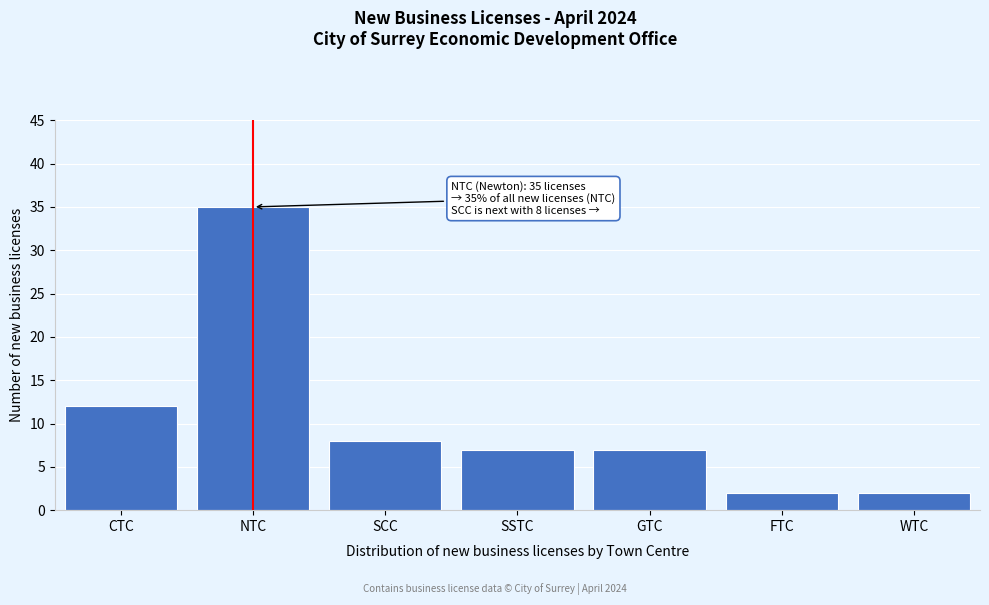

Reading left to right, list all the values displayed in this chart.

CTC=12	NTC=35	SCC=8	SSTC=7	GTC=7	FTC=2	WTC=2